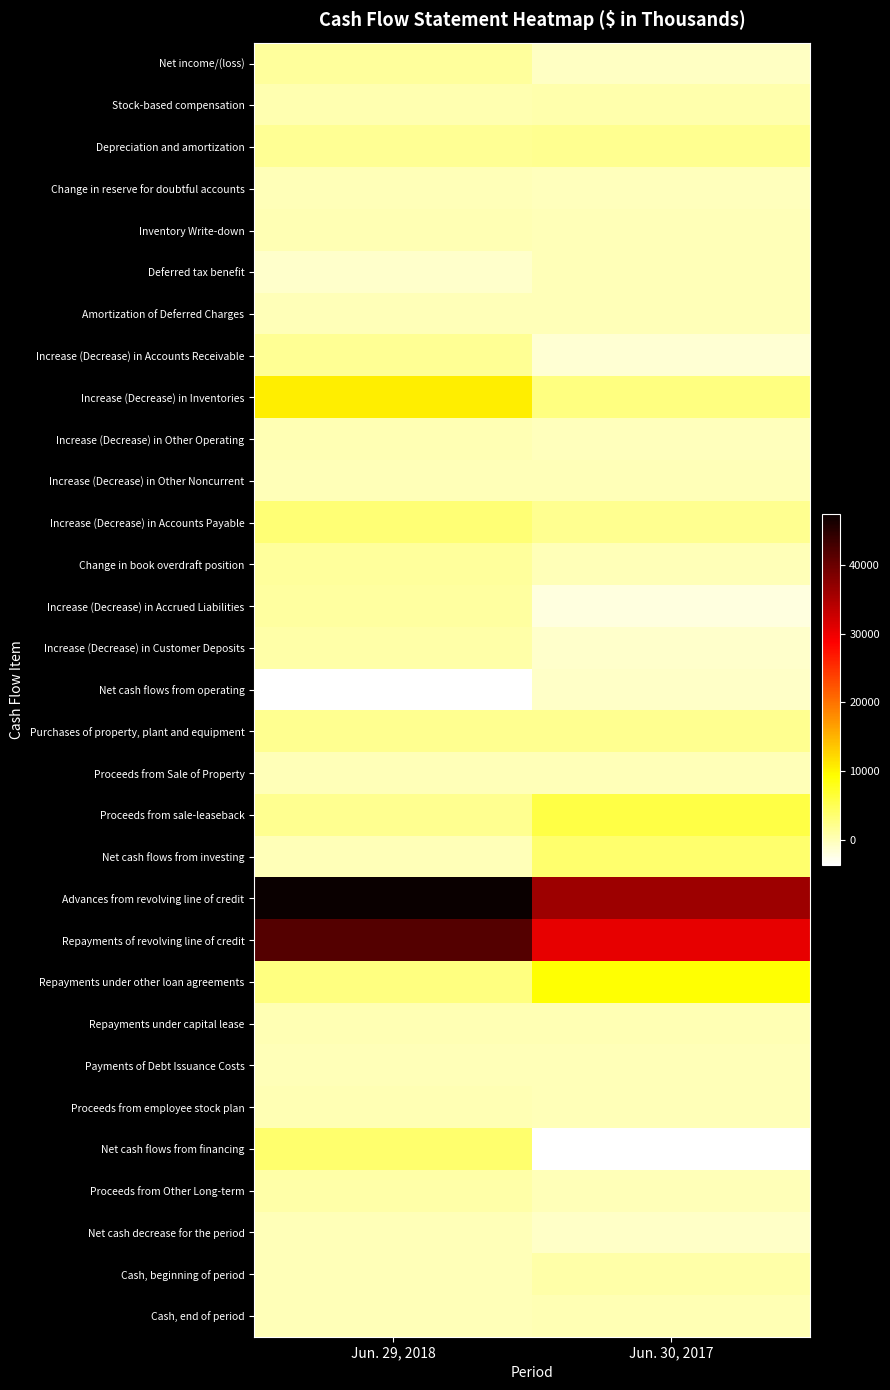

What is the spread (max minus min) of values at Jun. 30, 2017?

39849